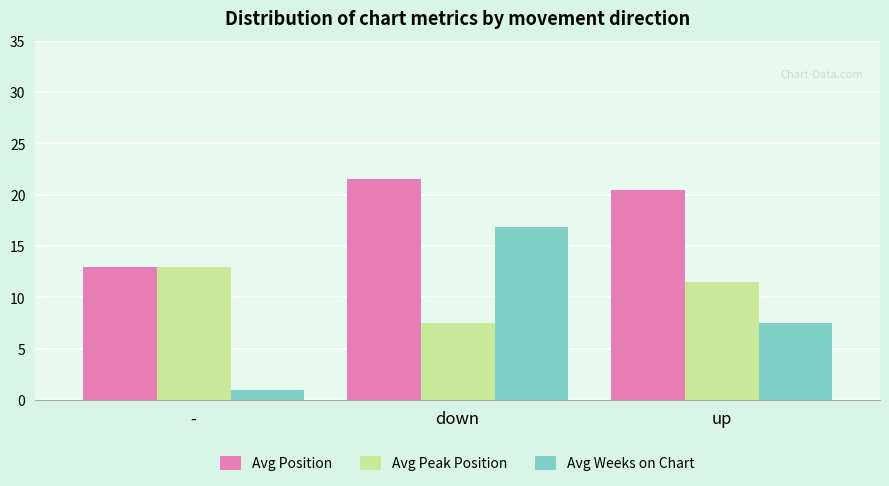

What is the sum of all Avg Weeks on Chart values?

25.3